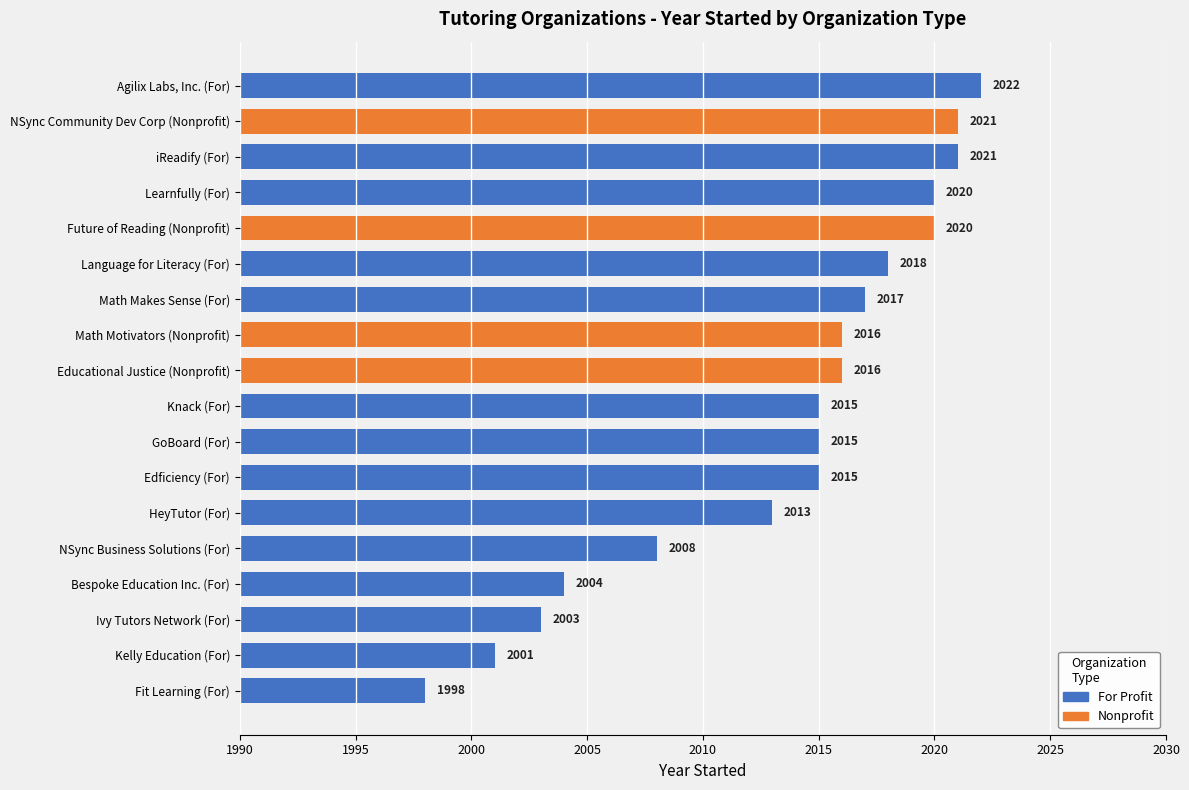

Does the chart contain stacked bars?

No